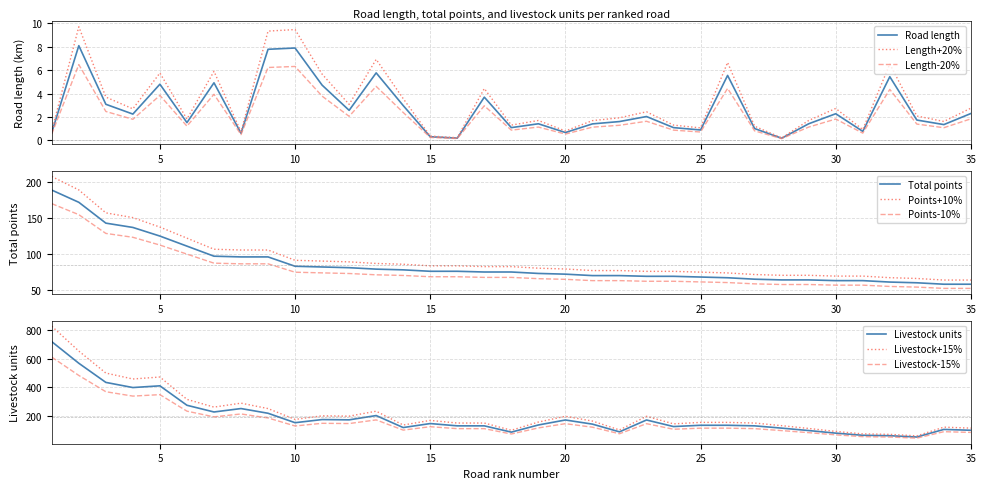

List the labels in order of Total points value, smallest first.

34, 35, 33, 32, 30, 31, 28, 29, 27, 26, 25, 23, 24, 21, 22, 20, 19, 17, 18, 15, 16, 14, 13, 12, 11, 10, 8, 9, 7, 6, 5, 4, 3, 2, 1